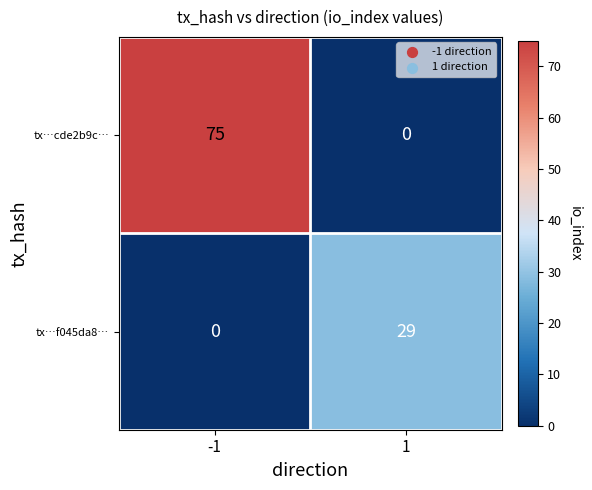

What is the total value across all series at 1?

29